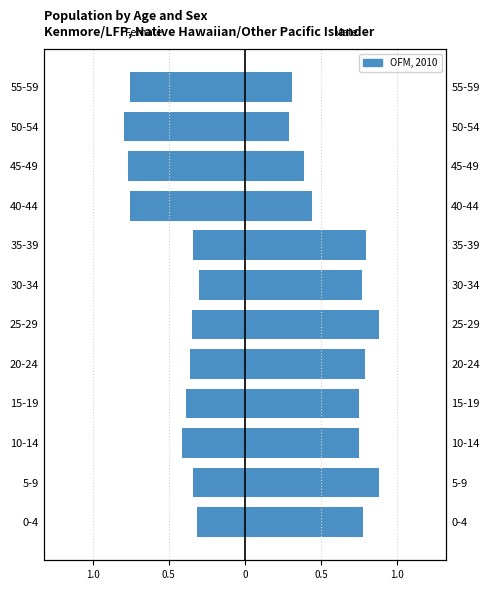

What is the value of the Female bar at the 6th from the left?

-0.3